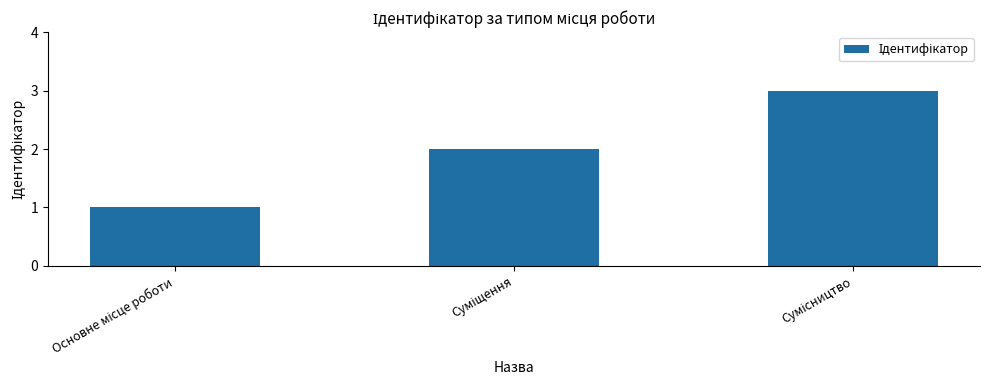

What is the sum of all values?

6